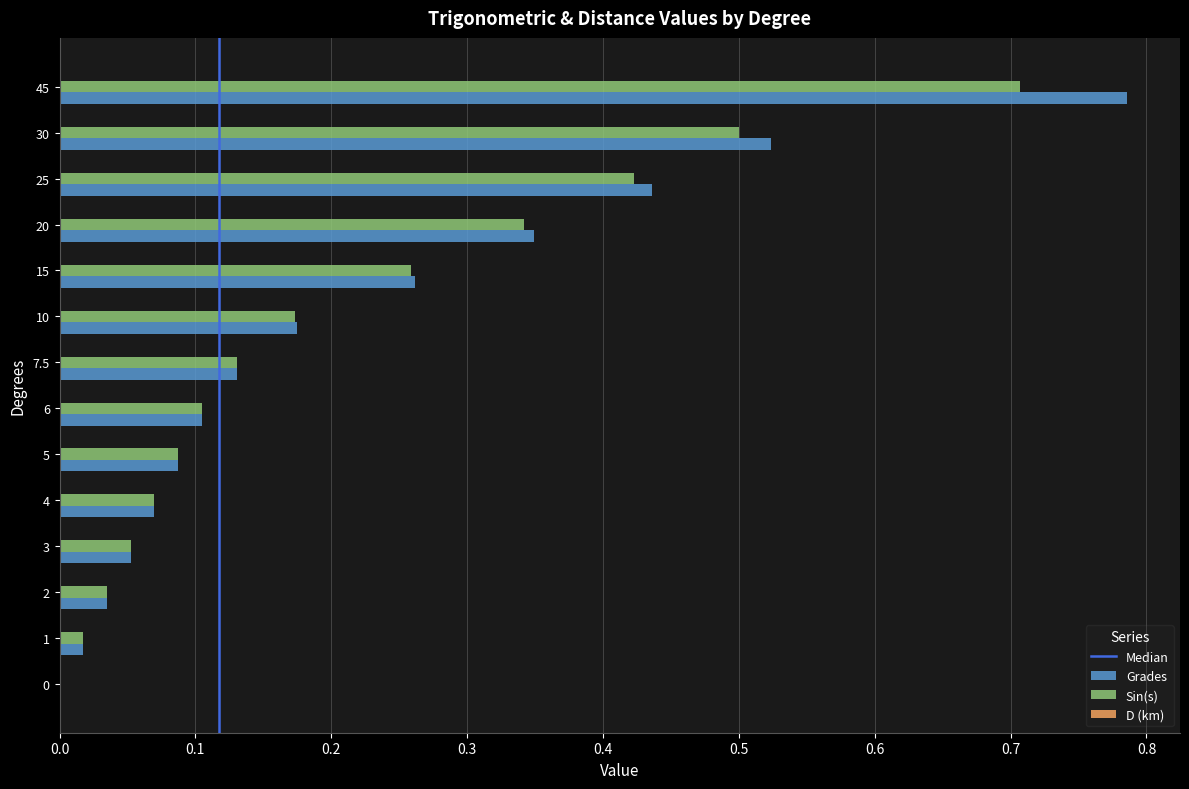

Count the number of data series in this chart.

3